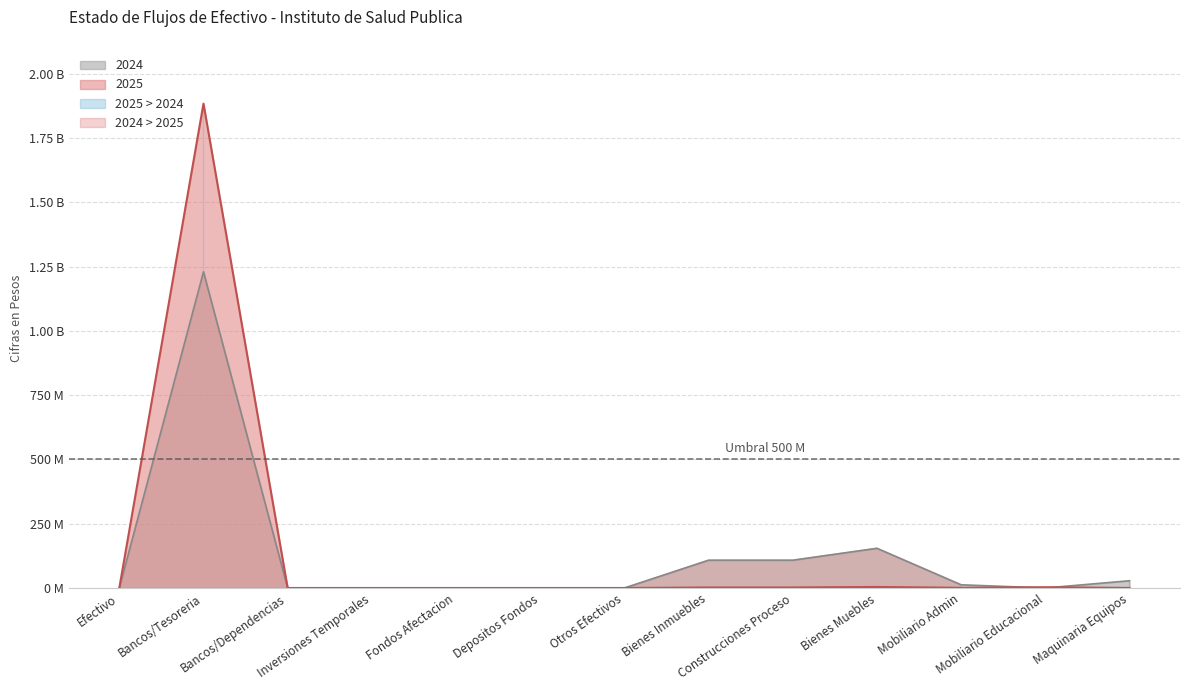

In 2025, how many points are lower than both neighbors (excluding endpoints)?

1